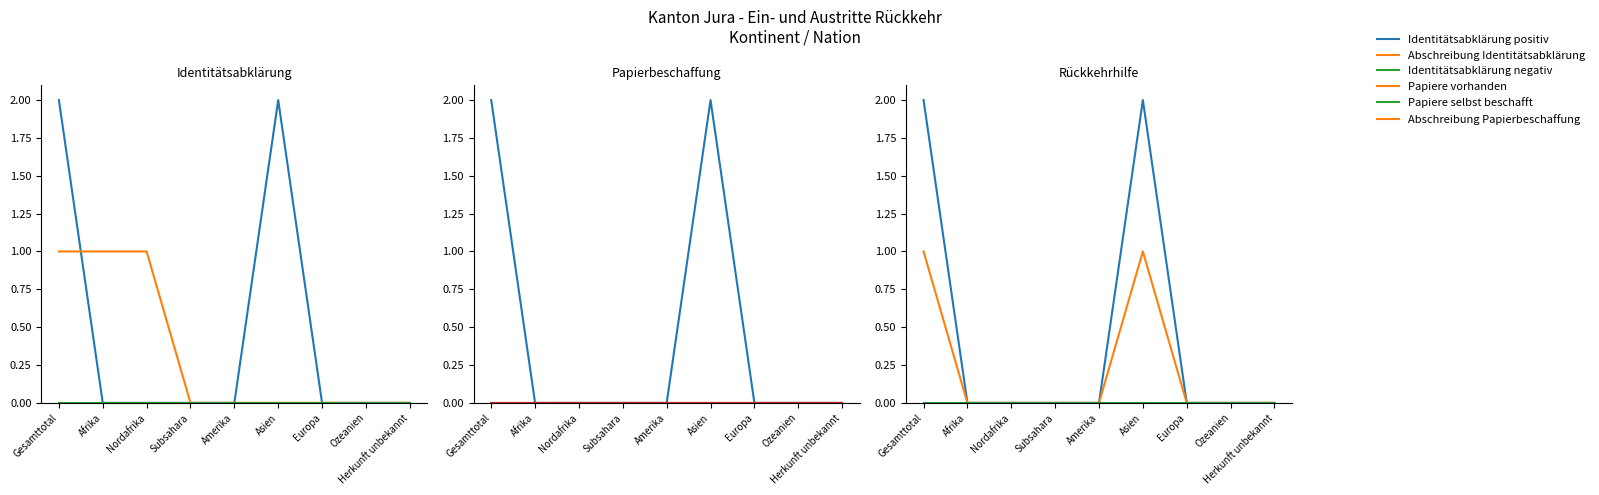

At which label does Papiere selbst beschafft reach its peak?

Gesamttotal